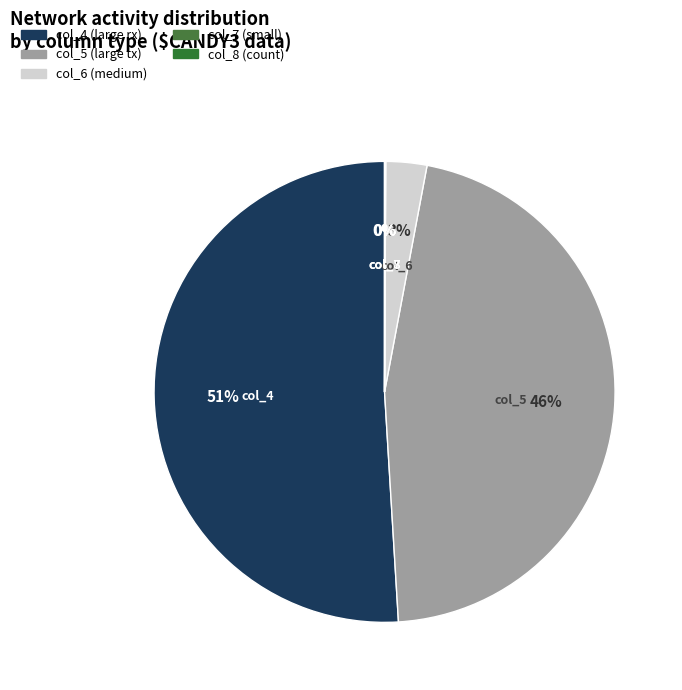

What percentage is the col_6 slice, to the nearest percent?

3%